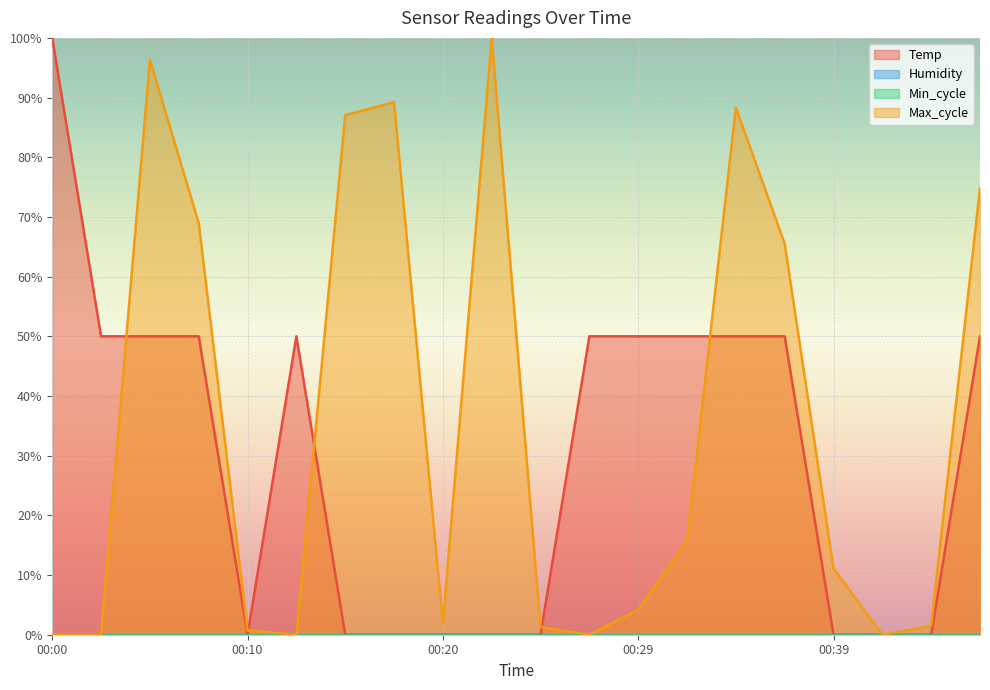

True or false: Temp has a value of 18.3 at 00:29.

False